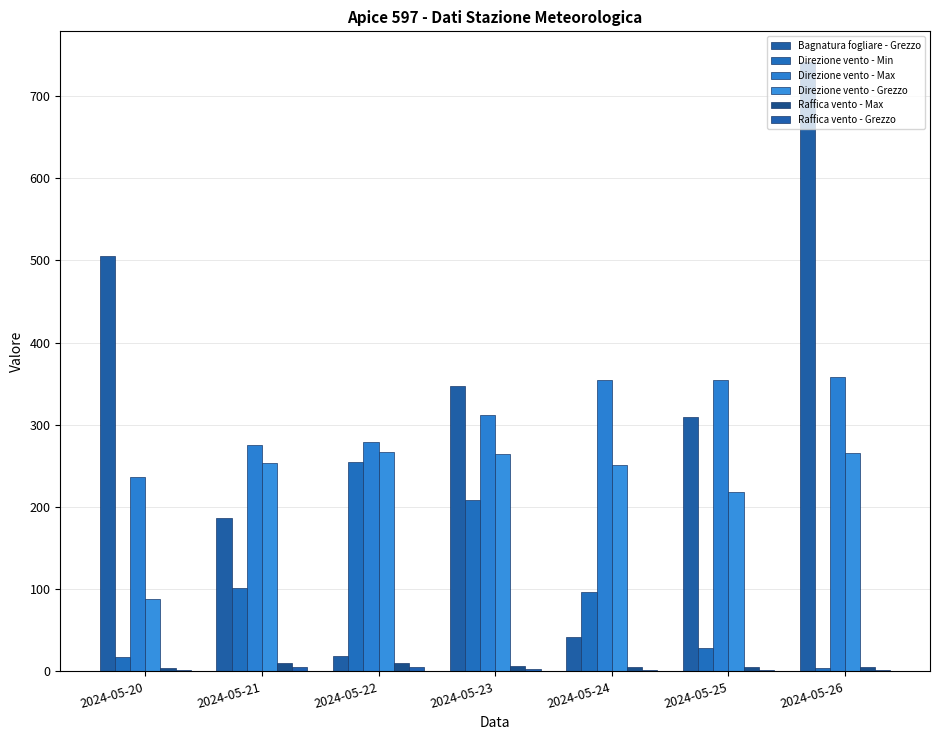

What is the difference between the maximum and minimum values in the Bagnatura fogliare - Grezzo series?

722.9